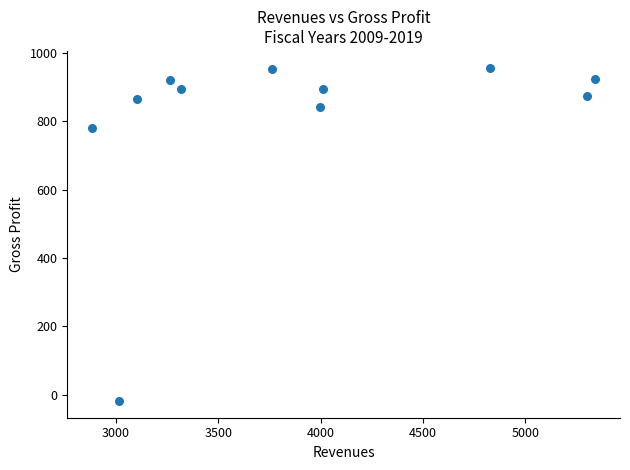

What is the average Y value?

807.4